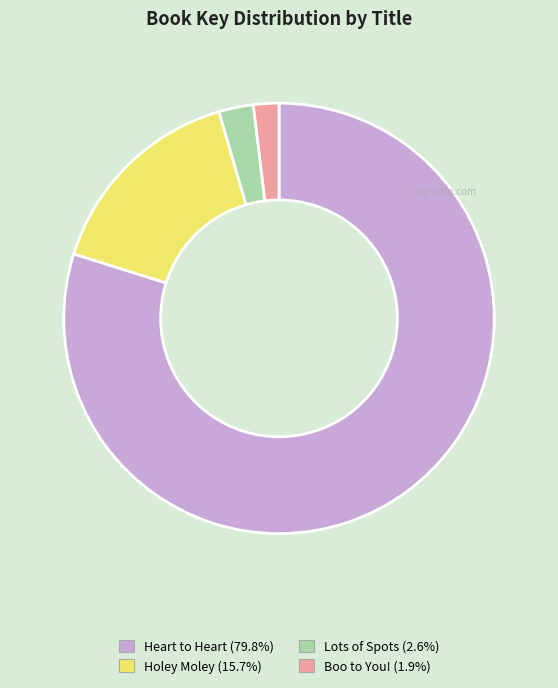

Combined, do Lots of Spots and Heart to Heart account for over 50%?

Yes